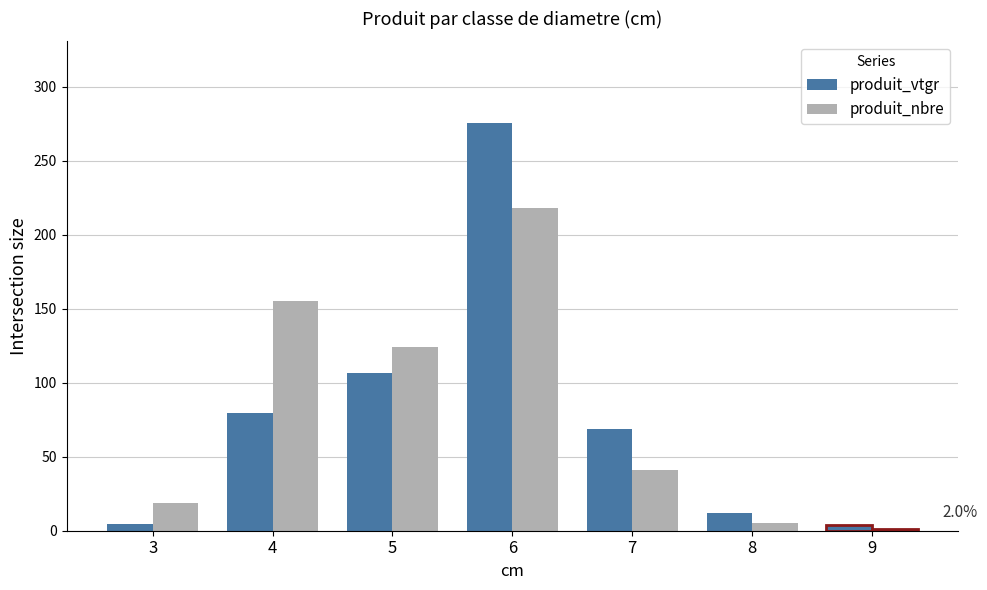

At 8, list the series in order from largest to smallest.

produit_vtgr, produit_nbre